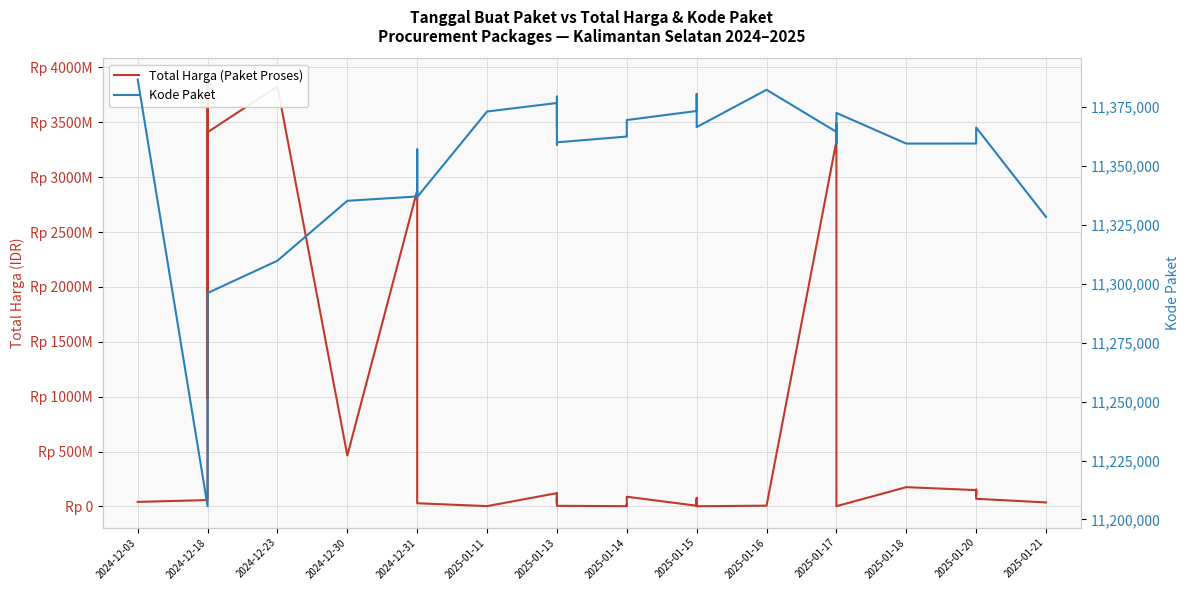

What is the label of the 12th point from the left?

2024-12-31